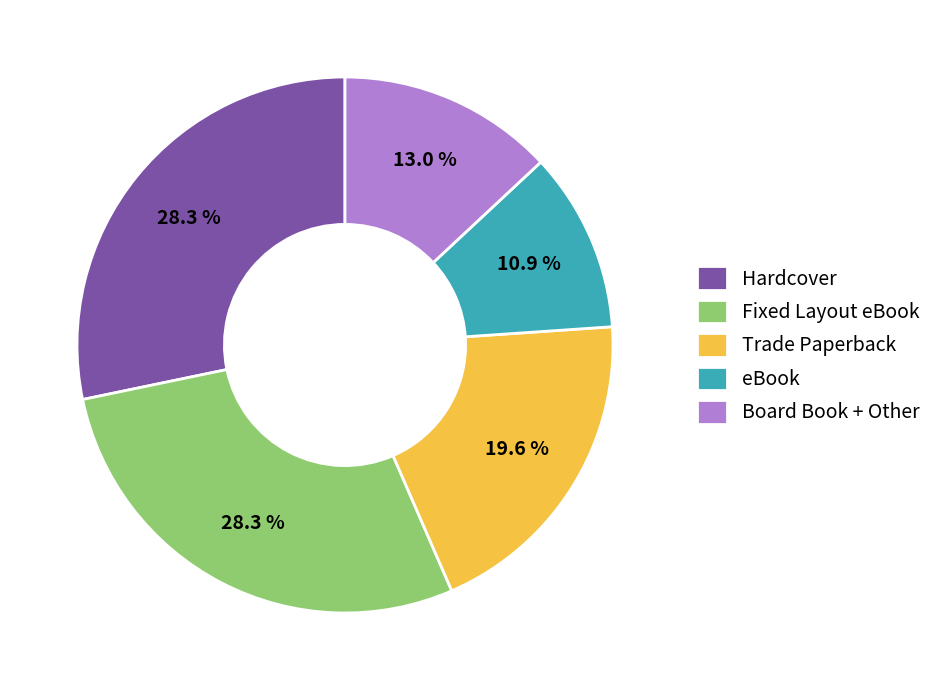

How much of the chart is everything except Board Book + Other?

87.0%